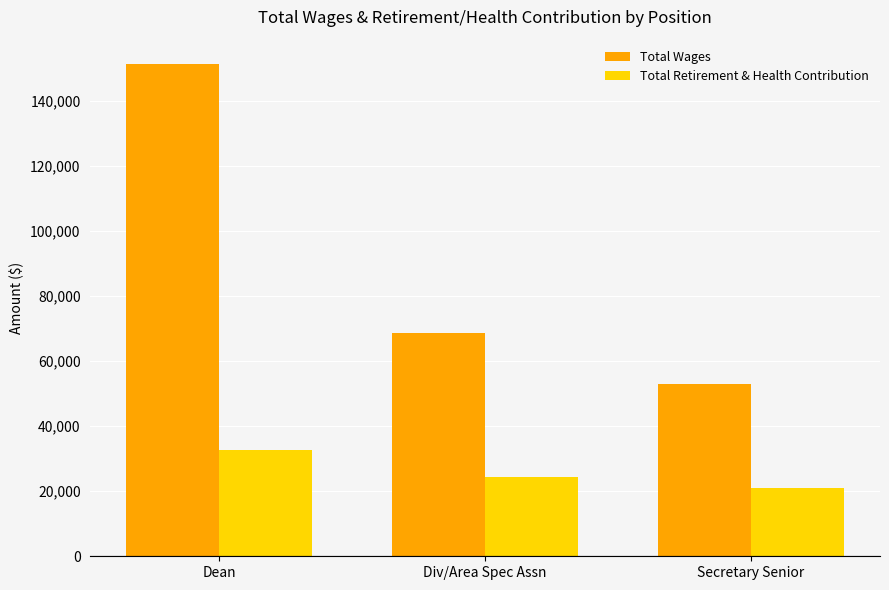

Which series has the largest total across all categories?

Total Wages